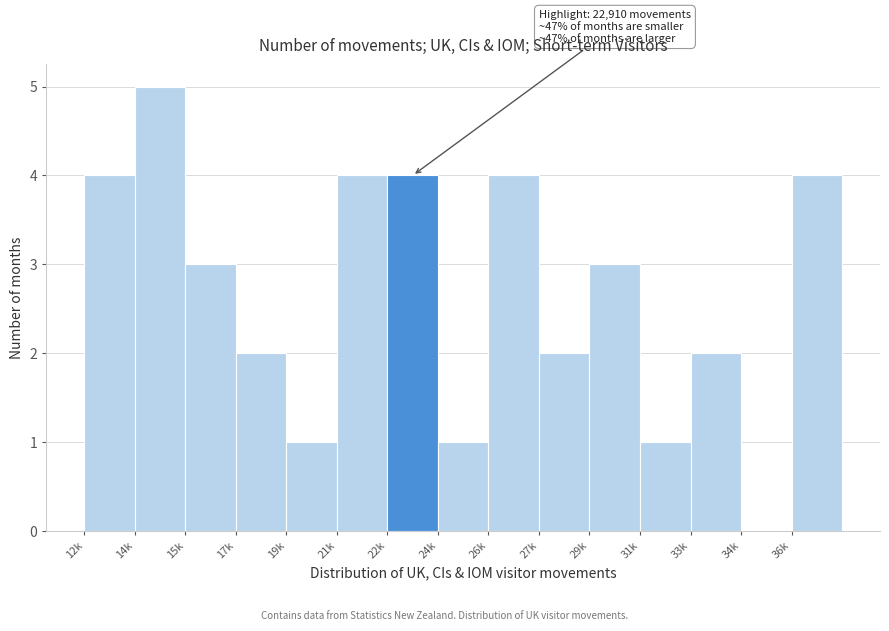

Reading left to right, list all the values displayed in this chart.

12k=4	14k=5	15k=3	17k=2	19k=1	21k=4	22k=4	24k=1	26k=4	27k=2	29k=3	31k=1	33k=2	34k=0	36k=4